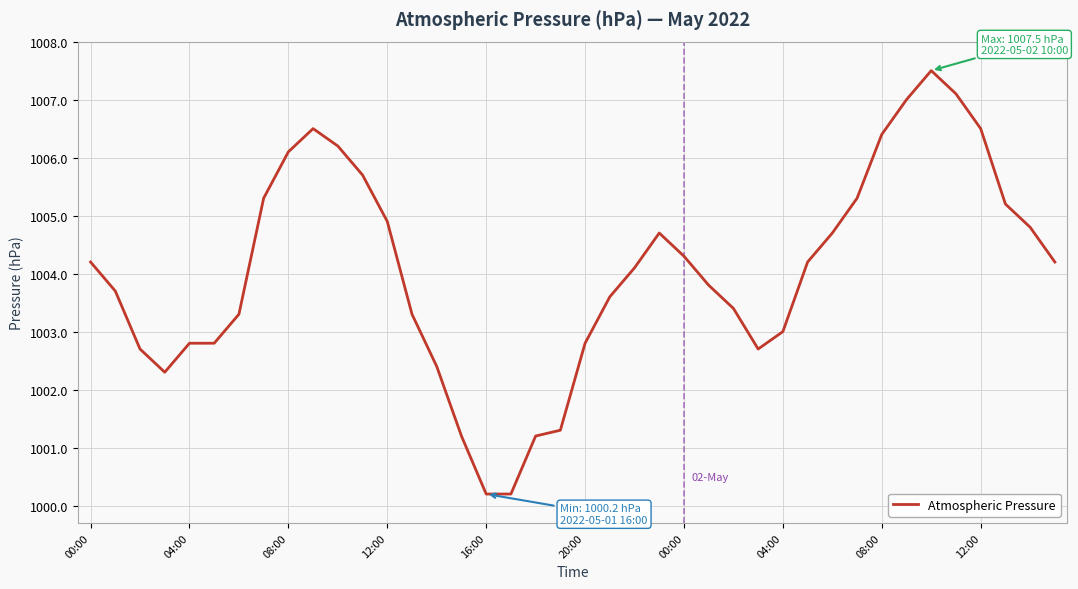

What is the greatest value displayed?

1007.5